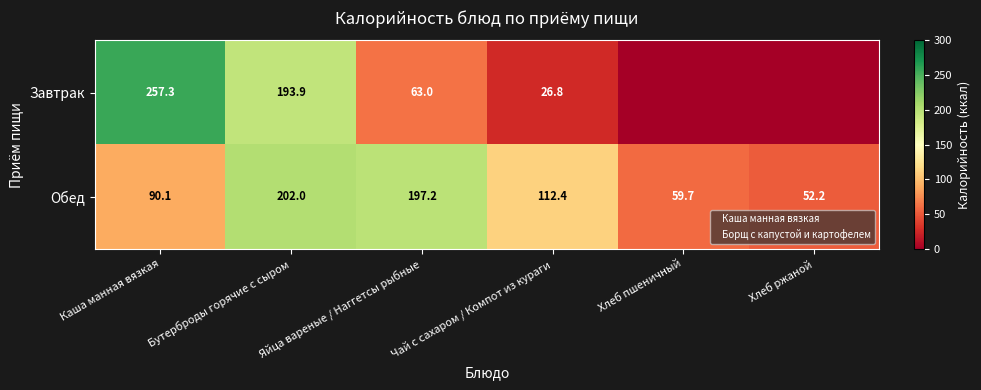

How many distinct data groups are displayed?

2